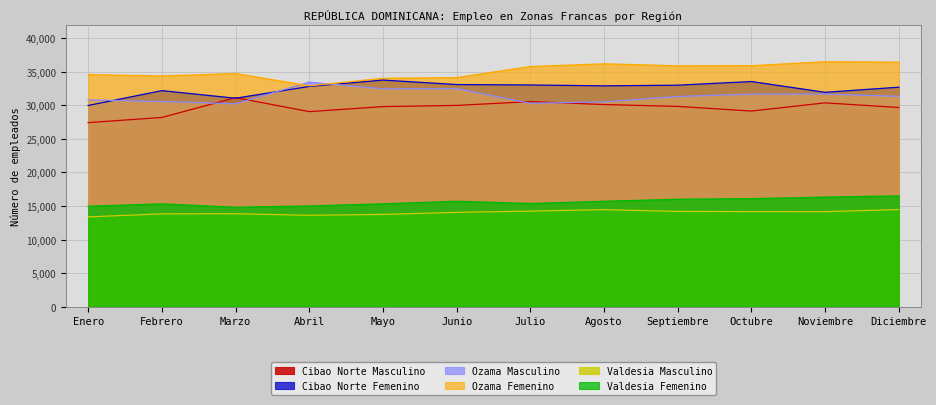

Which series changed the most between Julio and Agosto?

Cibao Norte Masculino